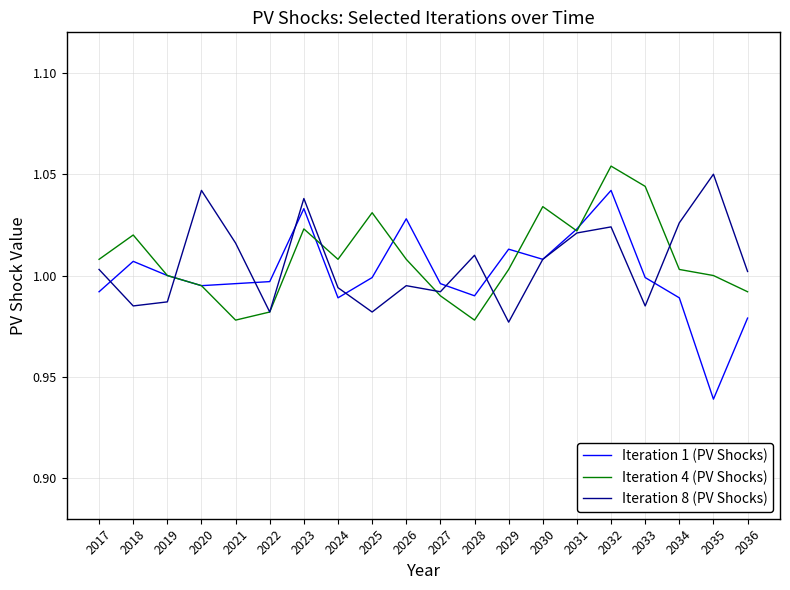

At which category is the sum across all series the highest?

2032